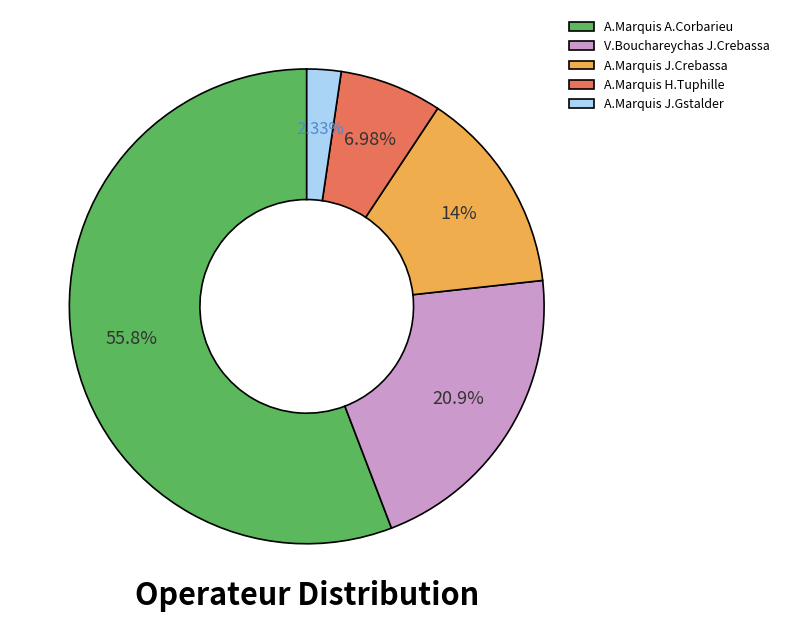

Which has a higher value, A.Marquis J.Gstalder or A.Marquis A.Corbarieu?

A.Marquis A.Corbarieu